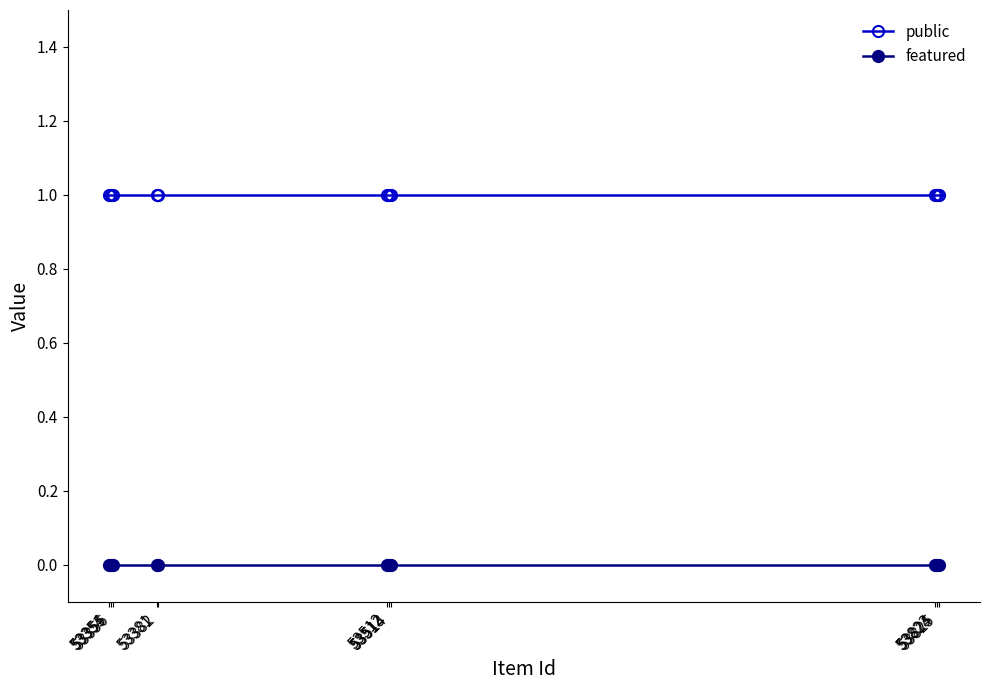

What is the total value across all series at 53354?

1